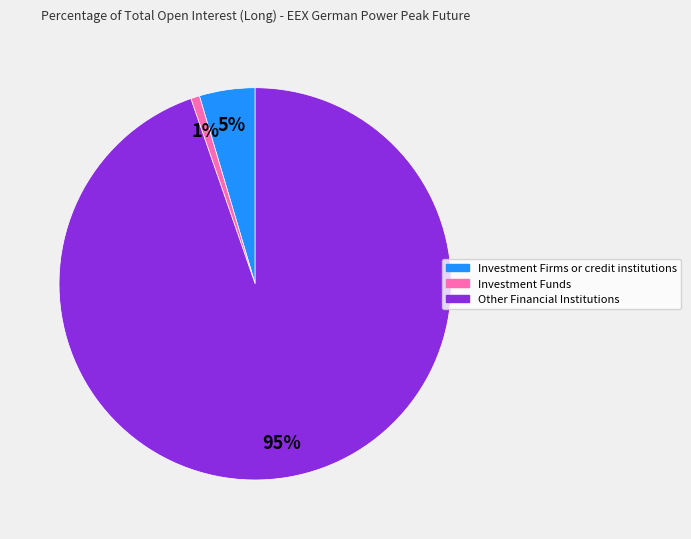

To the nearest percent, what is the combined percentage of Investment Firms or credit institutions and Other Financial Institutions?

99%